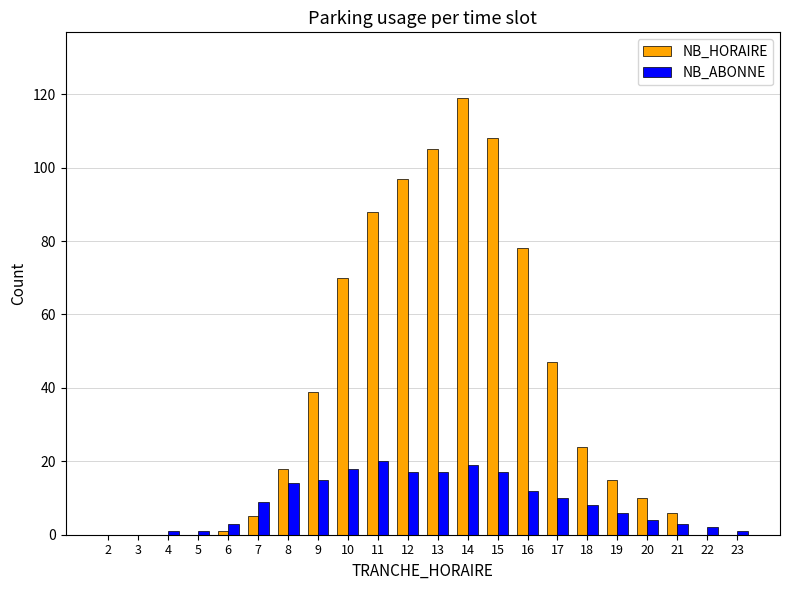

The NB_HORAIRE series shows 105 at 13. True or false?

True